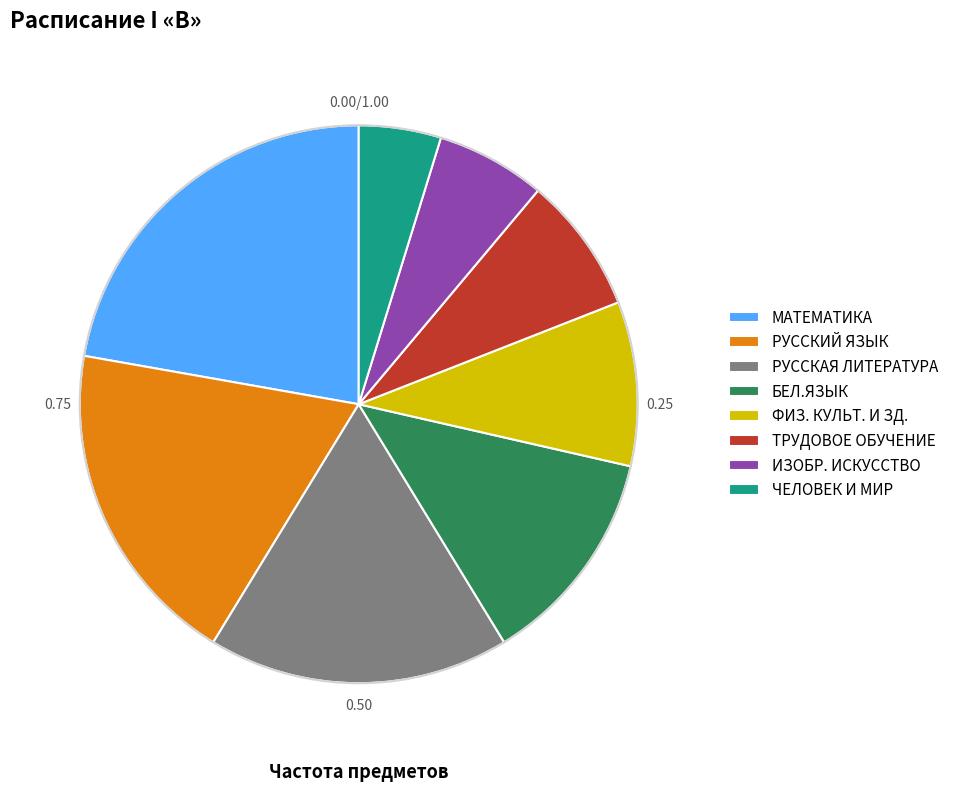

Between РУССКИЙ ЯЗЫК and РУССКАЯ ЛИТЕРАТУРА, which is larger?

РУССКИЙ ЯЗЫК